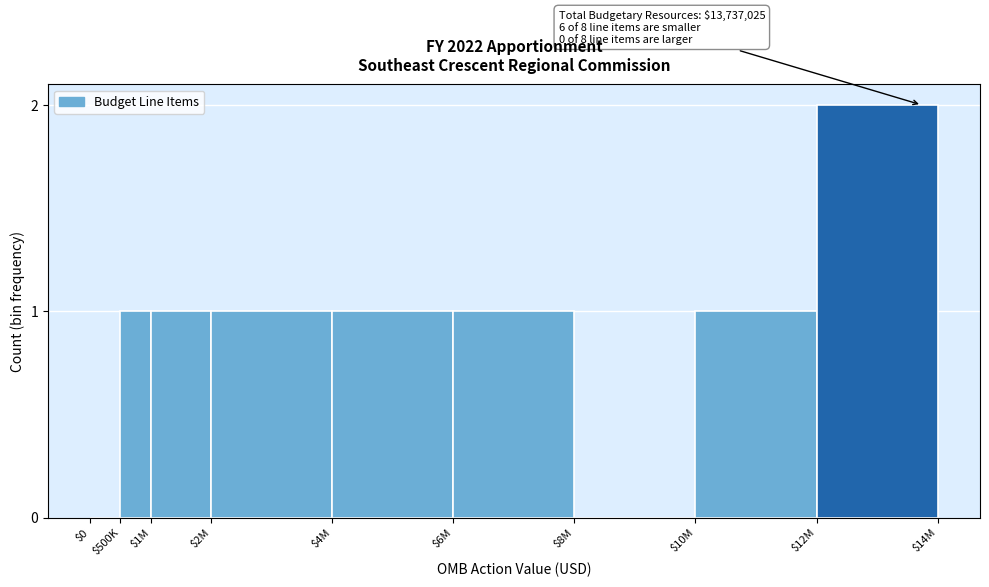

The chart shows a value of 1 at $500K. True or false?

True